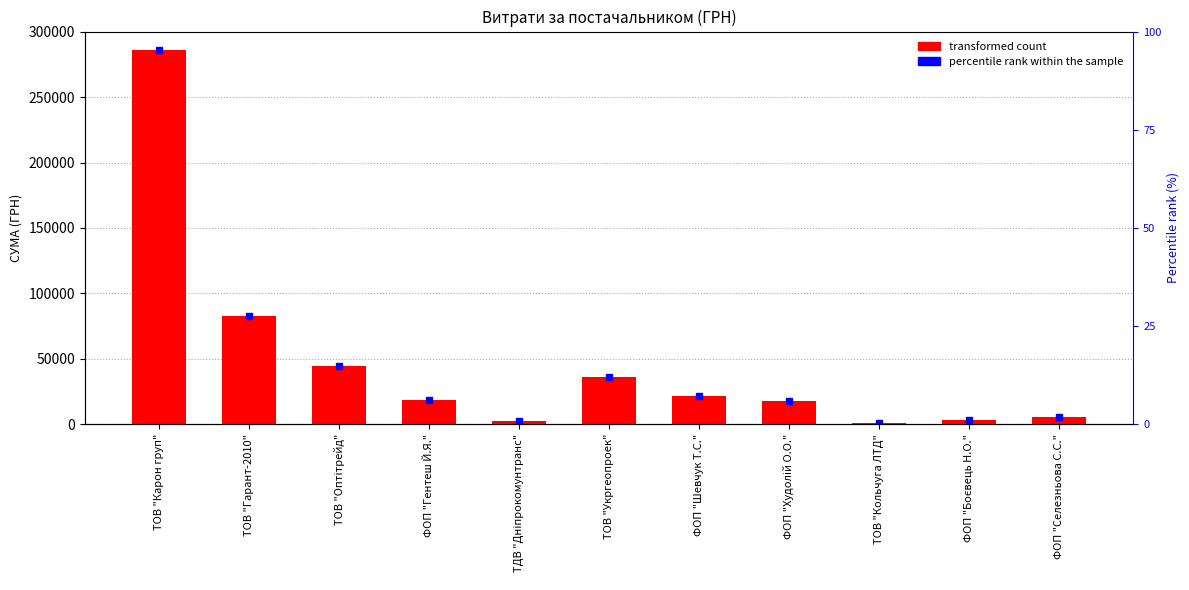

How many bars are there in total?

11